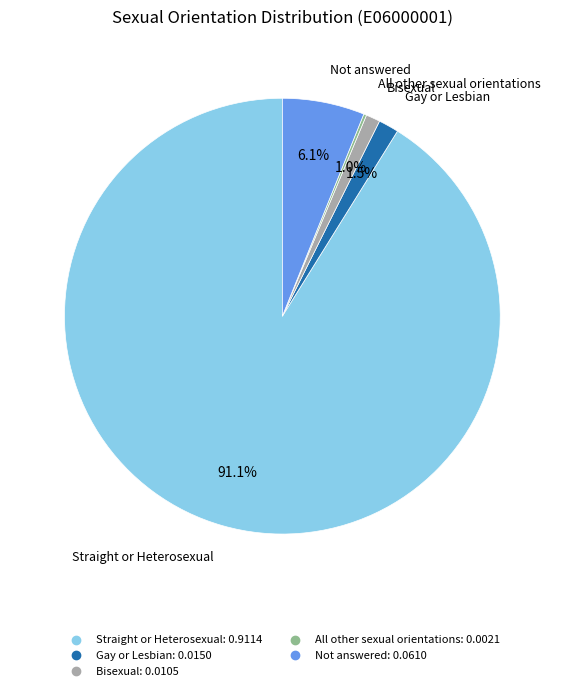

Is it true that Bisexual is 1% of the pie?

True